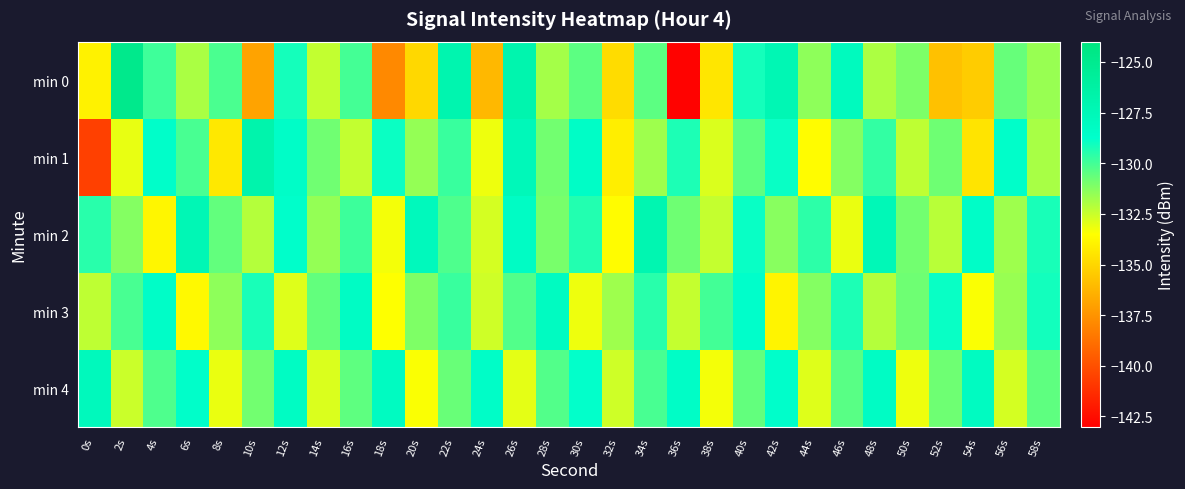

List the series in order of their peak value, lowest first.

min 3, min 4, min 2, min 1, min 0